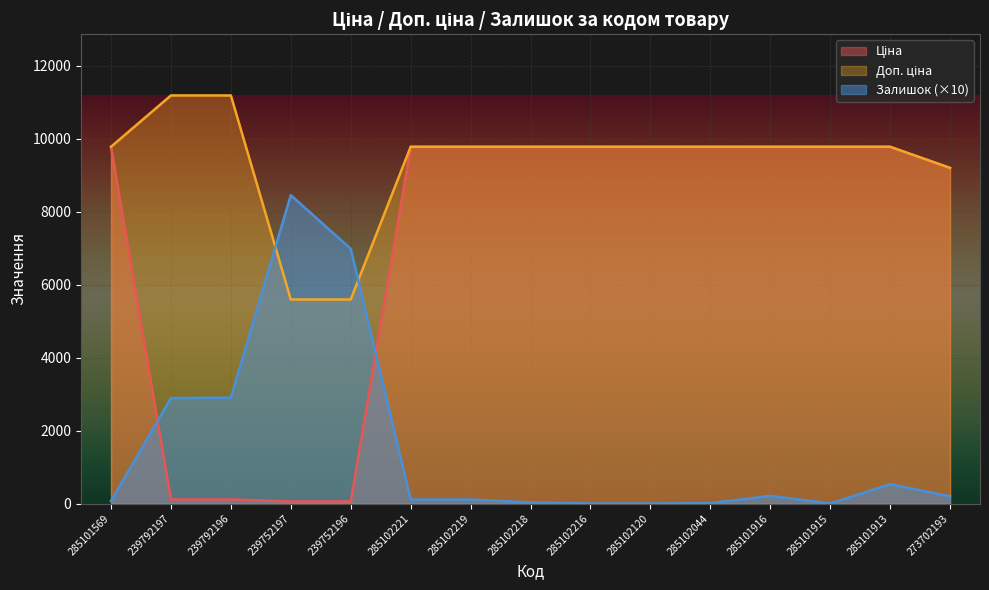

Which category has the lowest value across all series?

285102216